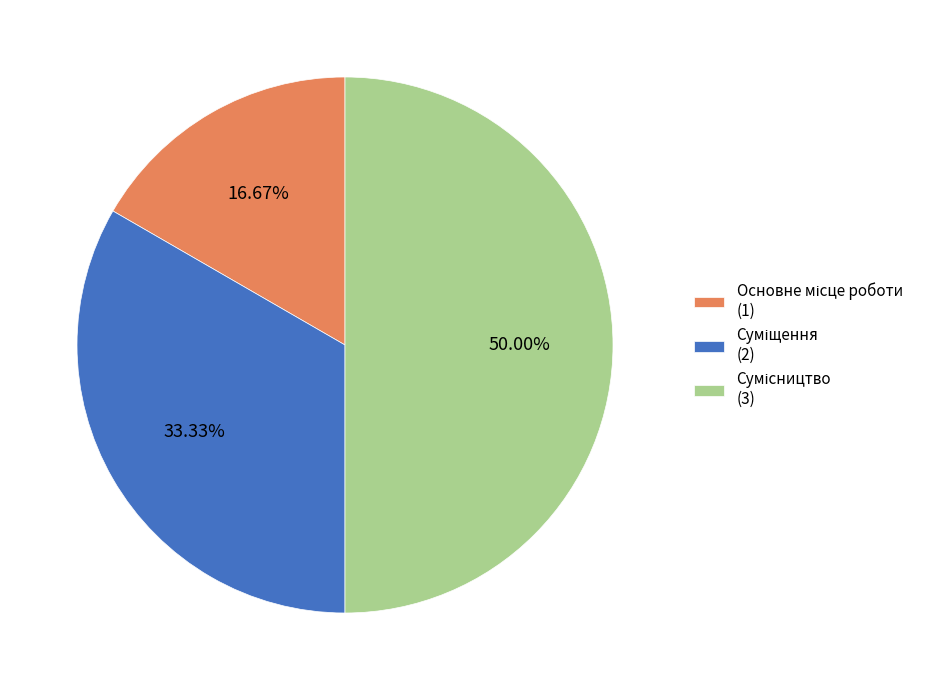

How many segments does this pie chart have?

3